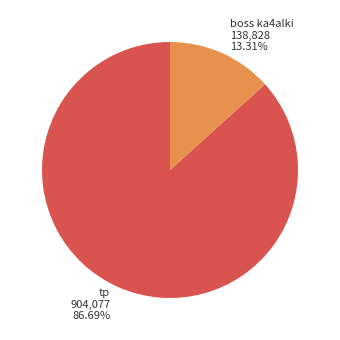

How many segments does this pie chart have?

2